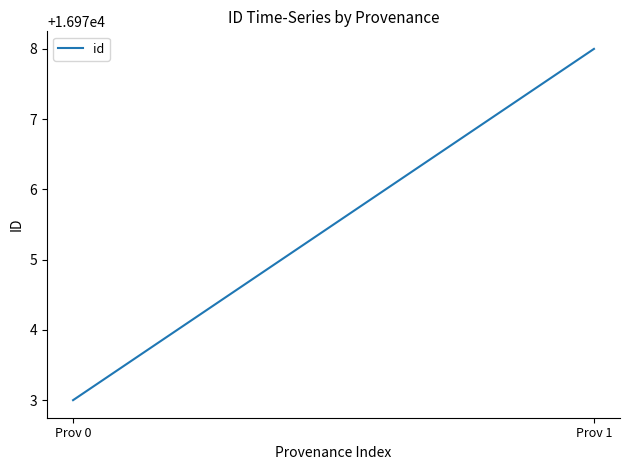

What is the greatest value displayed?

16978